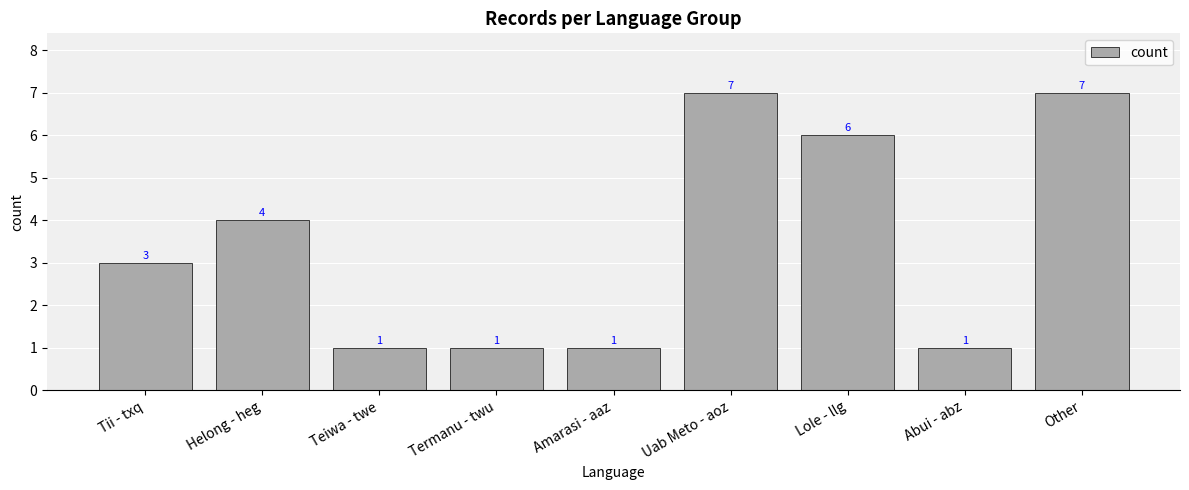

What is the value of the 5th bar from the left?

1